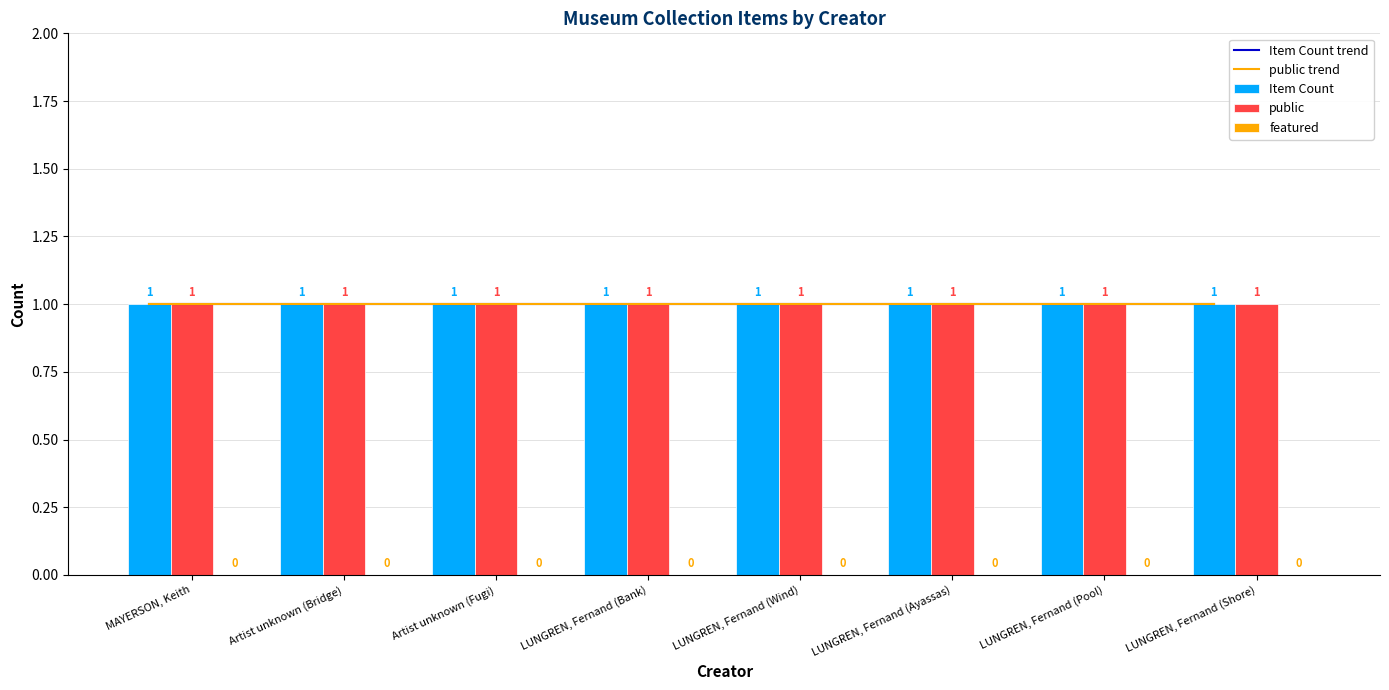

The value of Item Count at MAYERSON, Keith is 1.4. True or false?

False